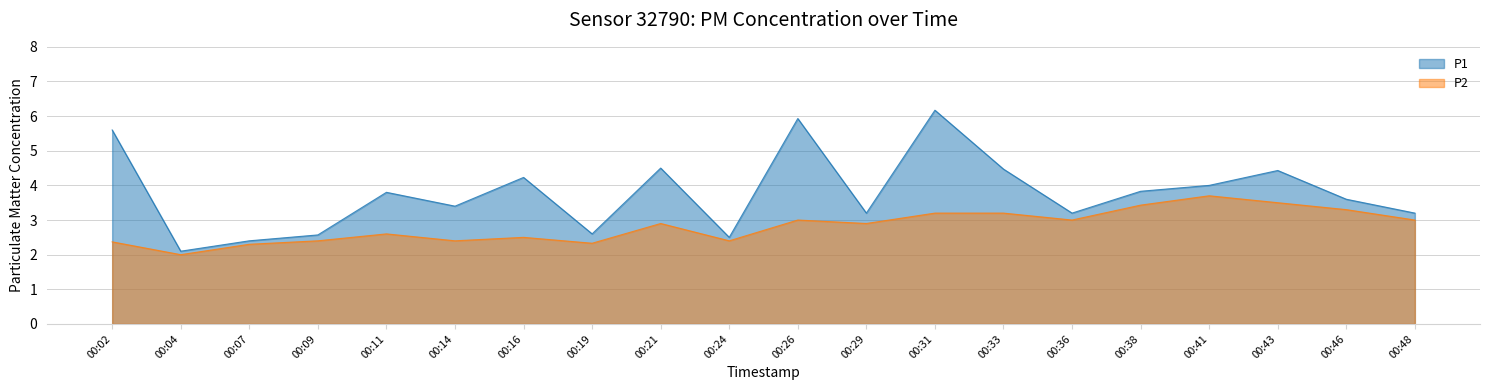

Reading left to right, transcribe all the data shown in this chart.

P1: 5.6	2.1	2.4	2.6	3.8	3.4	4.2	2.6	4.5	2.5	5.9	3.2	6.2	4.5	3.2	3.8	4.0	4.4	3.6	3.2
P2: 2.4	2.0	2.3	2.4	2.6	2.4	2.5	2.3	2.9	2.4	3.0	2.9	3.2	3.2	3.0	3.4	3.7	3.5	3.3	3.0